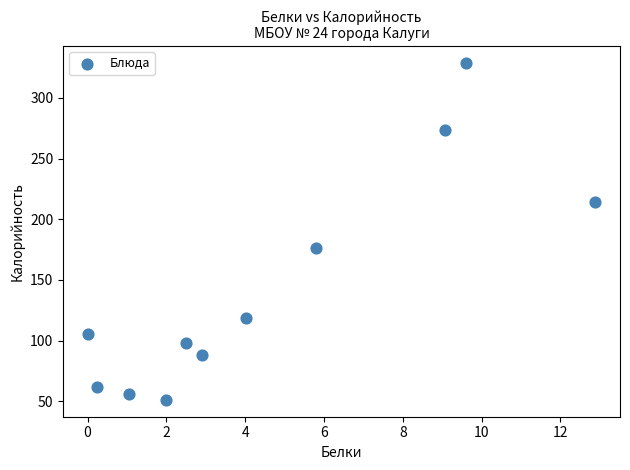

What Y value in the scatter plot is closest to 190?

176.0